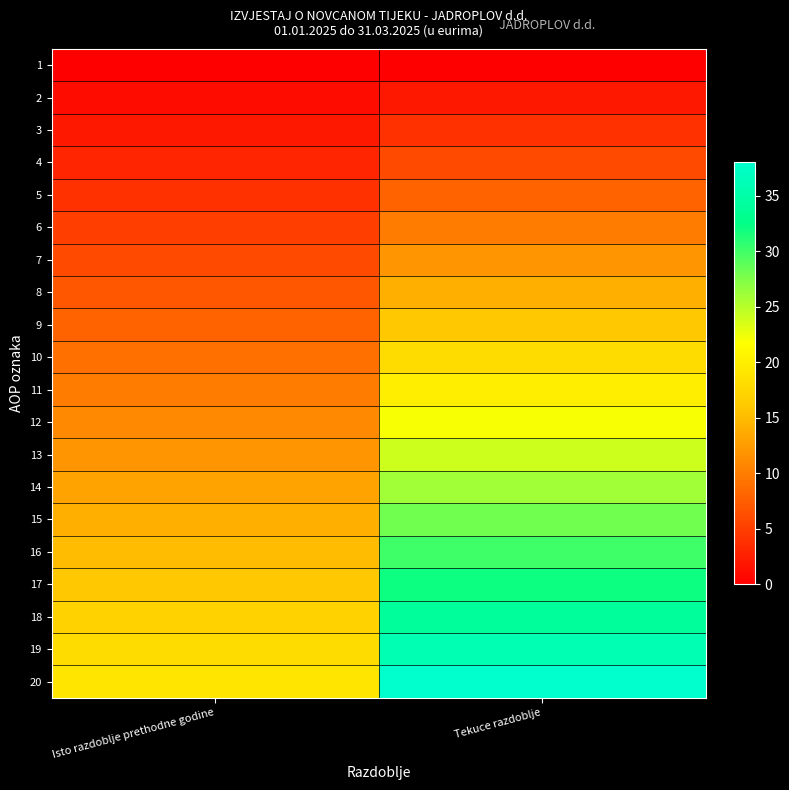

What is the total value across all series at Isto razdoblje prethodne godine?

190